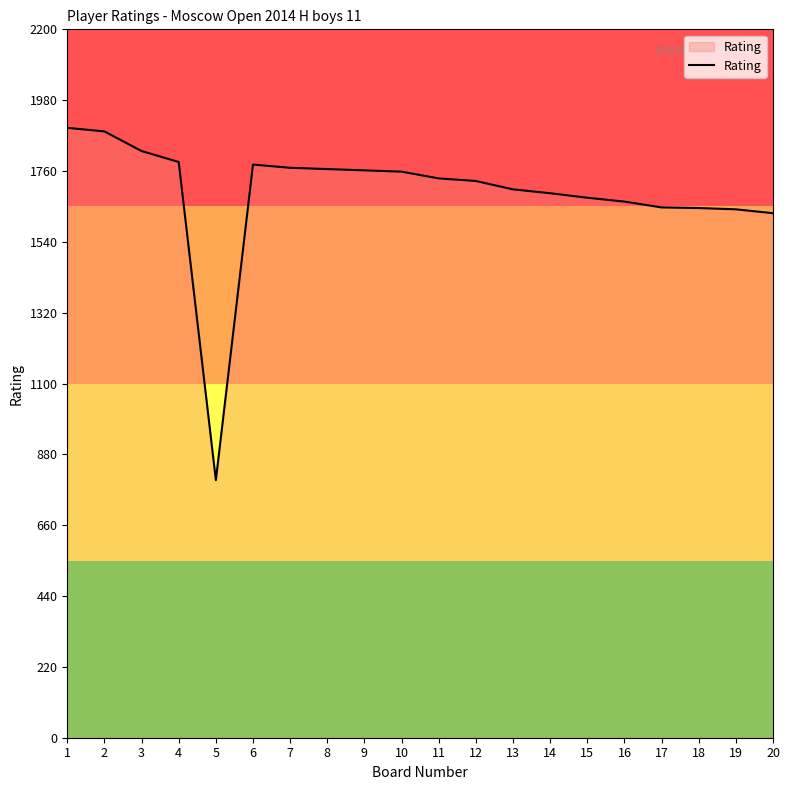

What value does the data have at 15?

1677